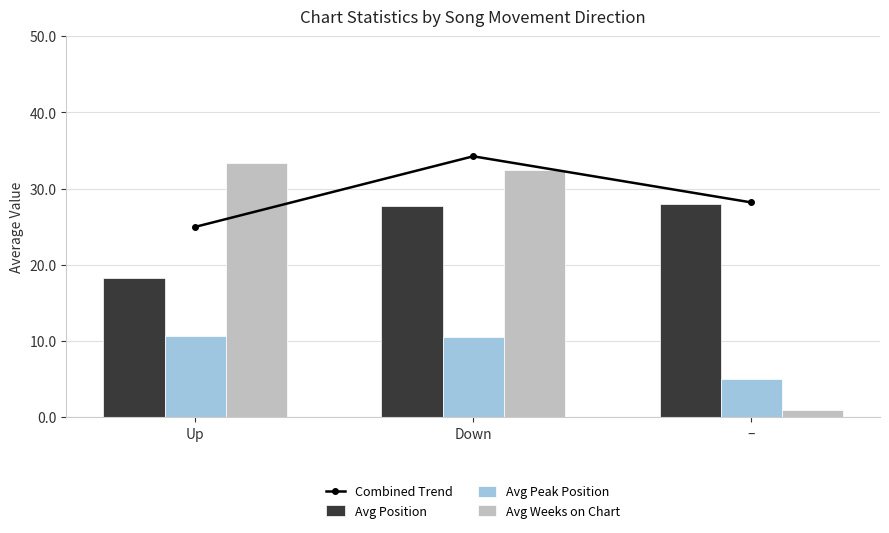

At which category is the sum across all series the highest?

Down